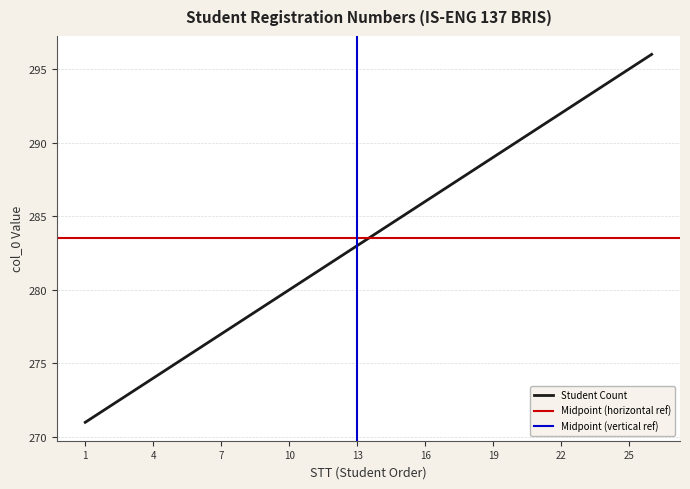

How many lines are shown in the chart?

1